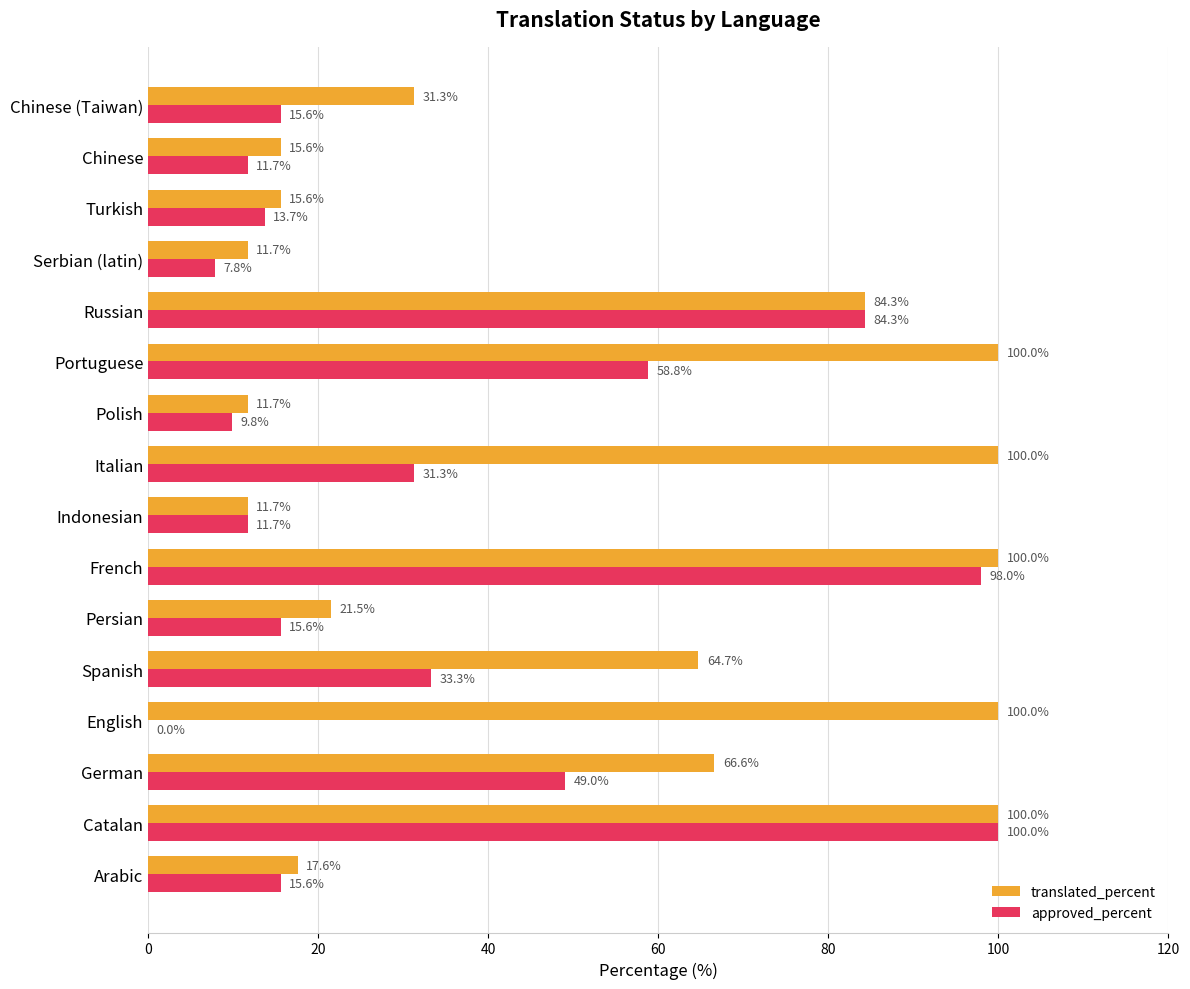

What is the sum of all translated_percent values?

852.3